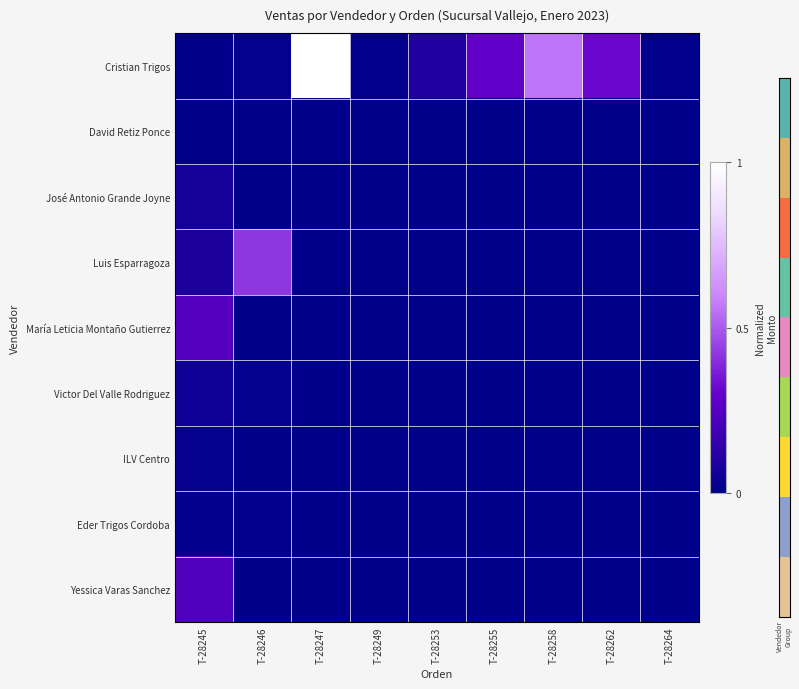

What is the total value across all series at T-28262?

0.3